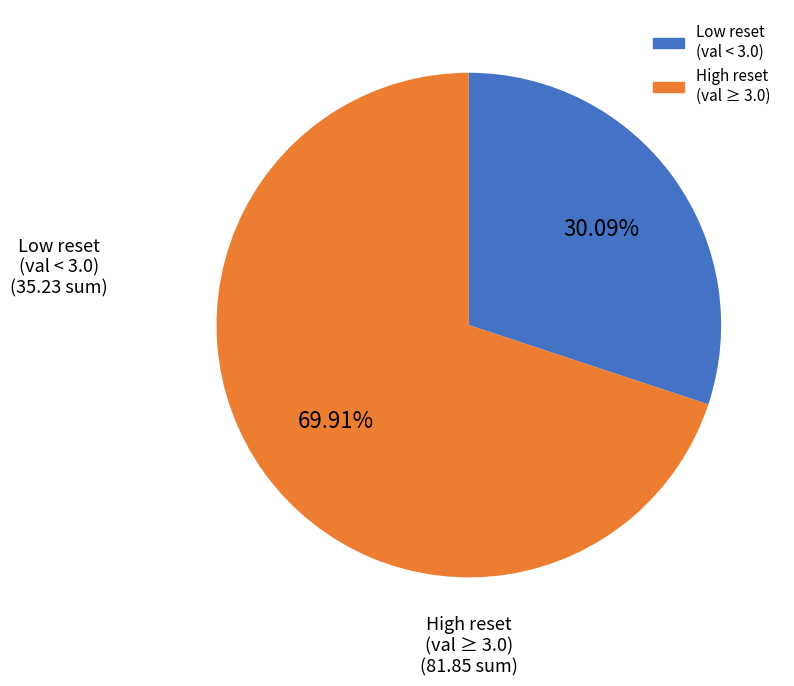

Is there a majority slice in this chart?

Yes